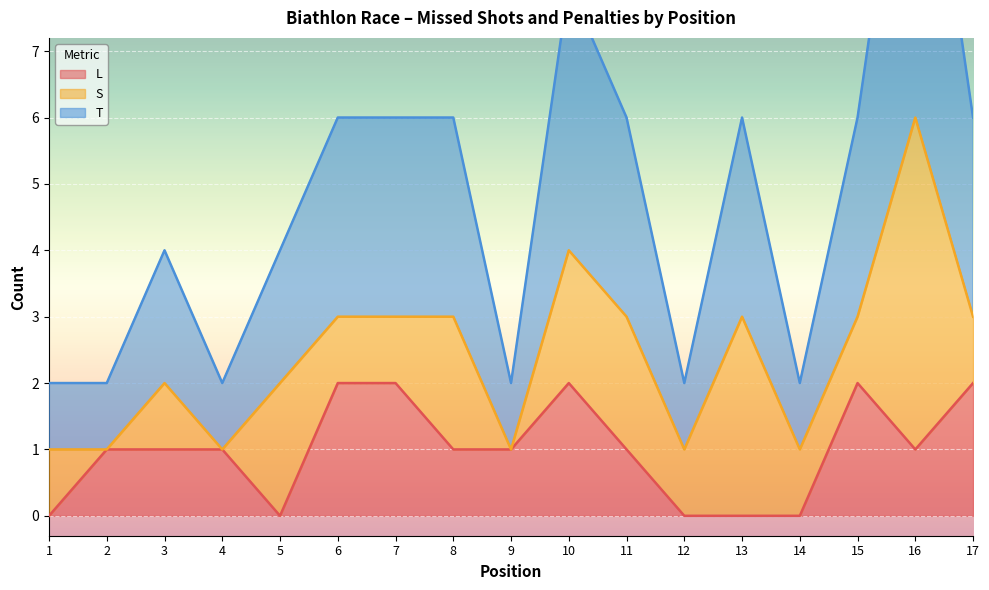

True or false: L has a value of 1 at 6.

False